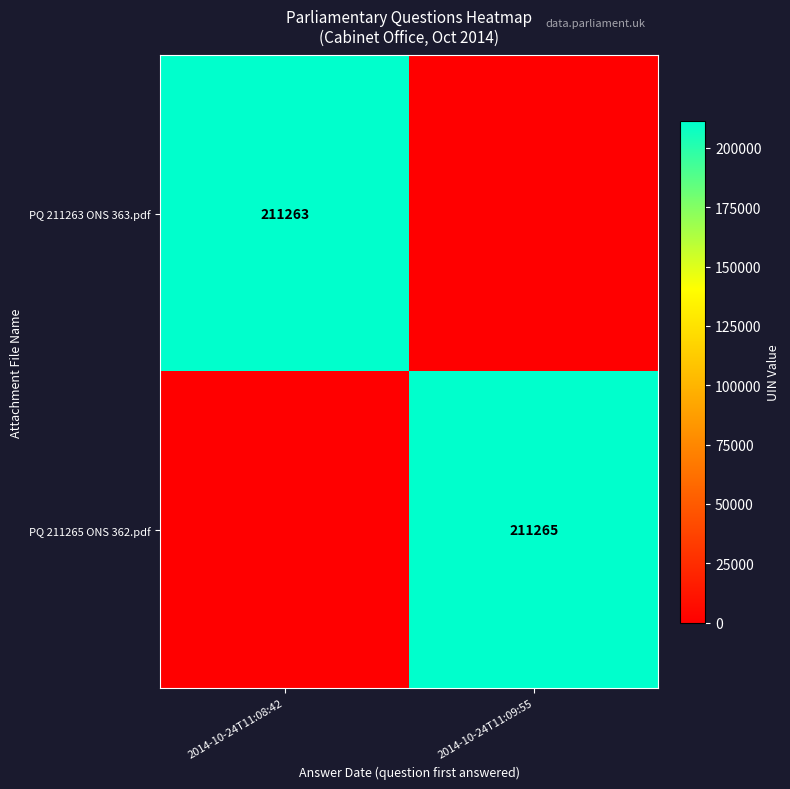

Is it true that PQ 211265 ONS 362.pdf equals 211265 at 2014-10-24T11:09:55?

True